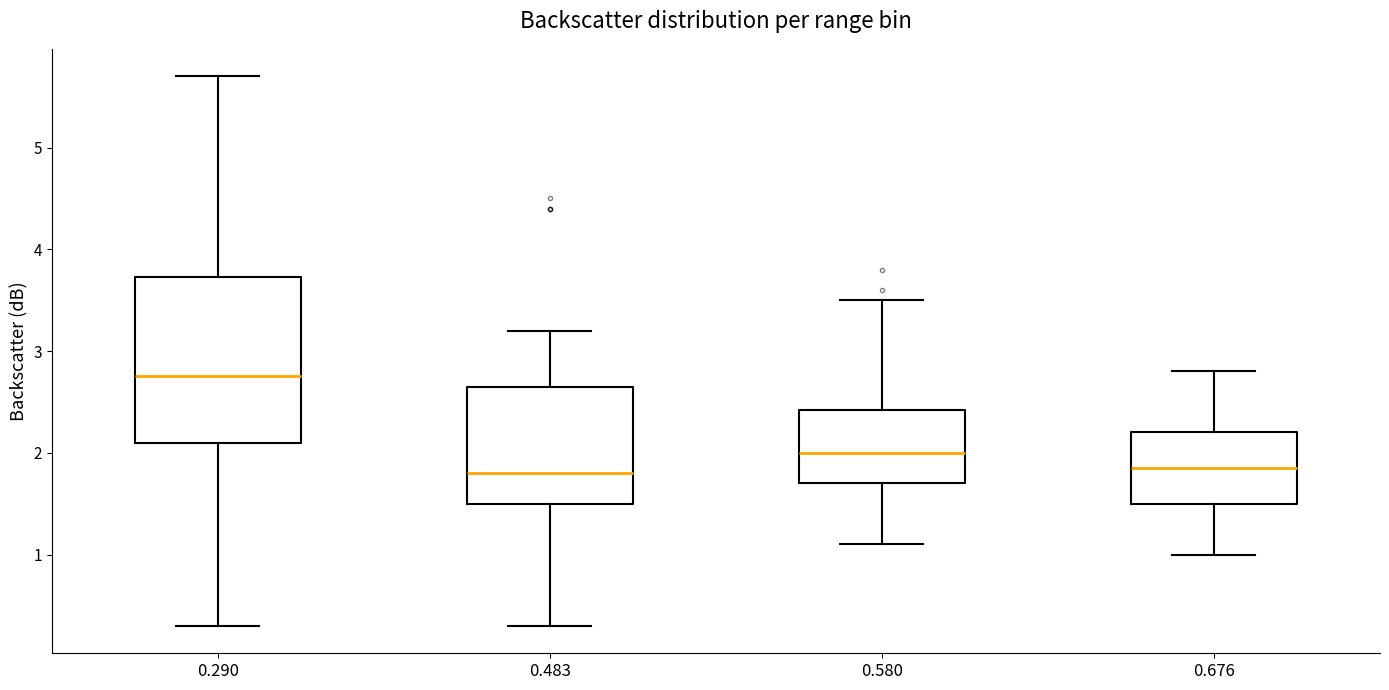

Reading left to right, read every box against the y-axis: the position of its median line, the range the box covers, and the ends of its whiskers. The values are not printed on the chart, so give them approximately, as read against the axis.

0.290: median 2.8, box 2.1 to 3.7, whiskers 0.3 to 5.7
0.483: median 1.8, box 1.5 to 2.7, whiskers 0.3 to 3.2
0.580: median 2.0, box 1.7 to 2.4, whiskers 1.1 to 3.5
0.676: median 1.9, box 1.5 to 2.2, whiskers 1.0 to 2.8